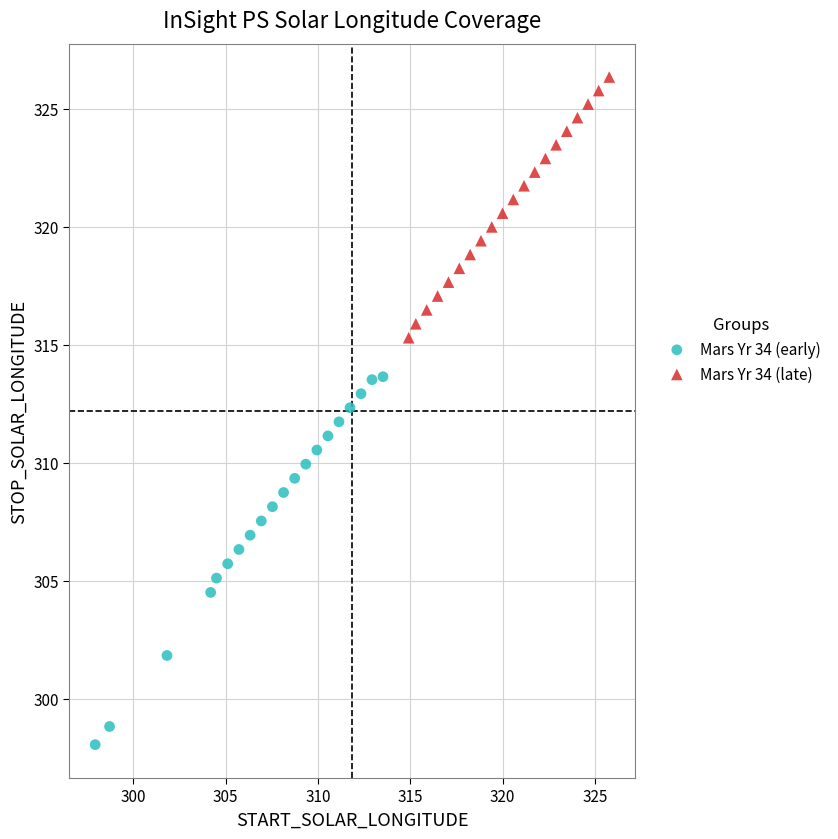

Which series reaches the maximum Y coordinate?

Mars Yr 34 (late)